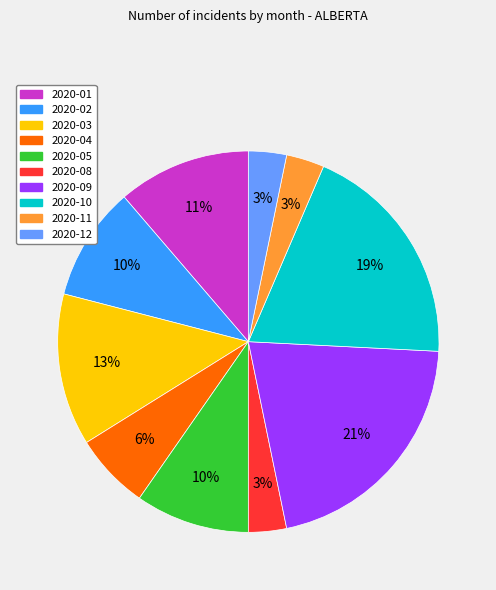

To the nearest percent, what is the difference between the largest and smallest slice percentages?

18%